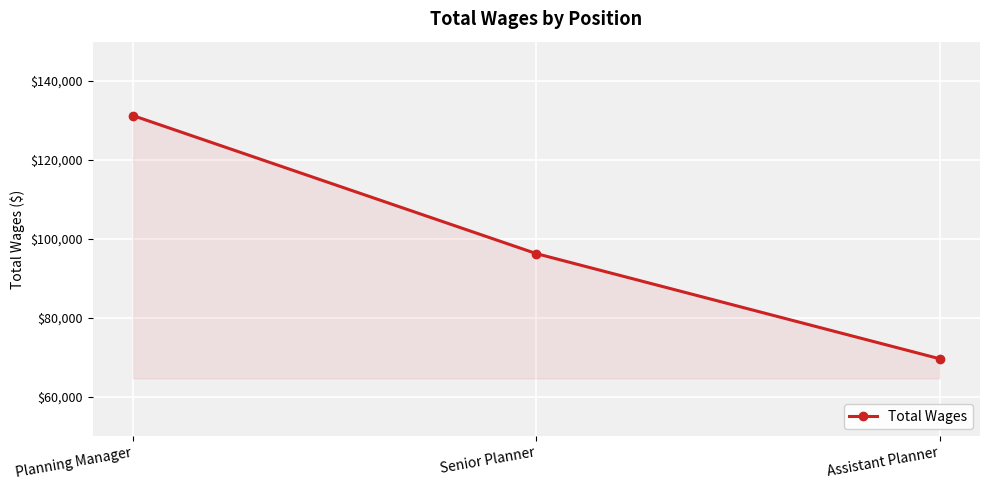

How many values are below 96271?

1